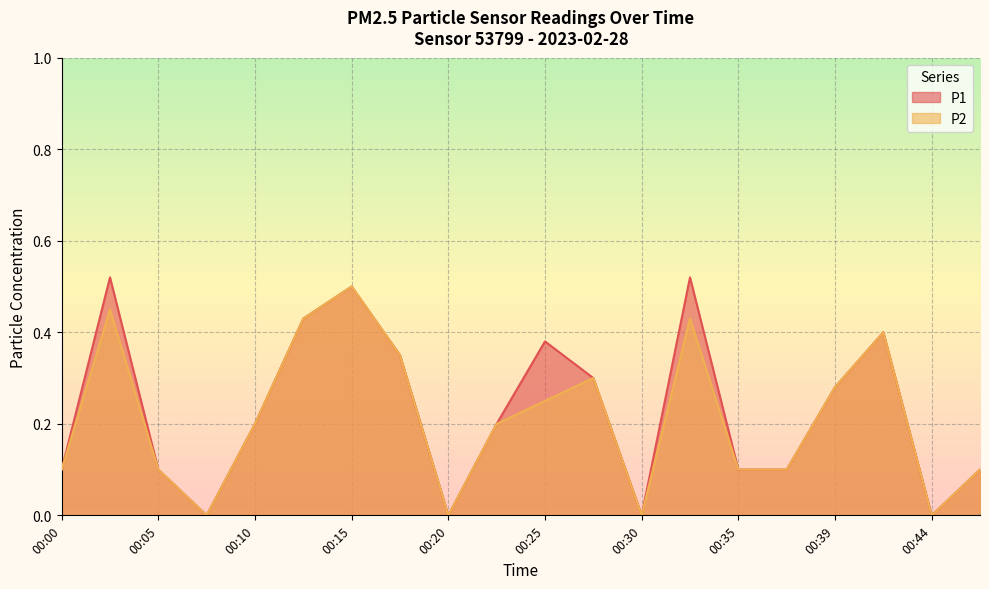

Which label corresponds to the largest value in the chart?

00:03